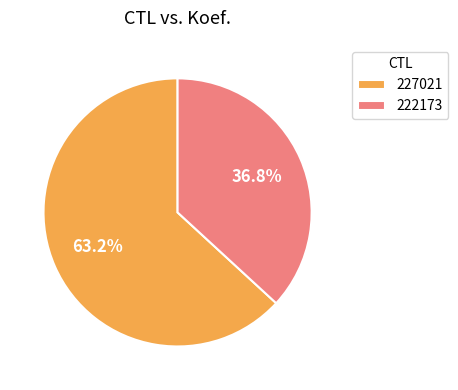

What percentage do 222173 and 227021 together represent?

100.0%